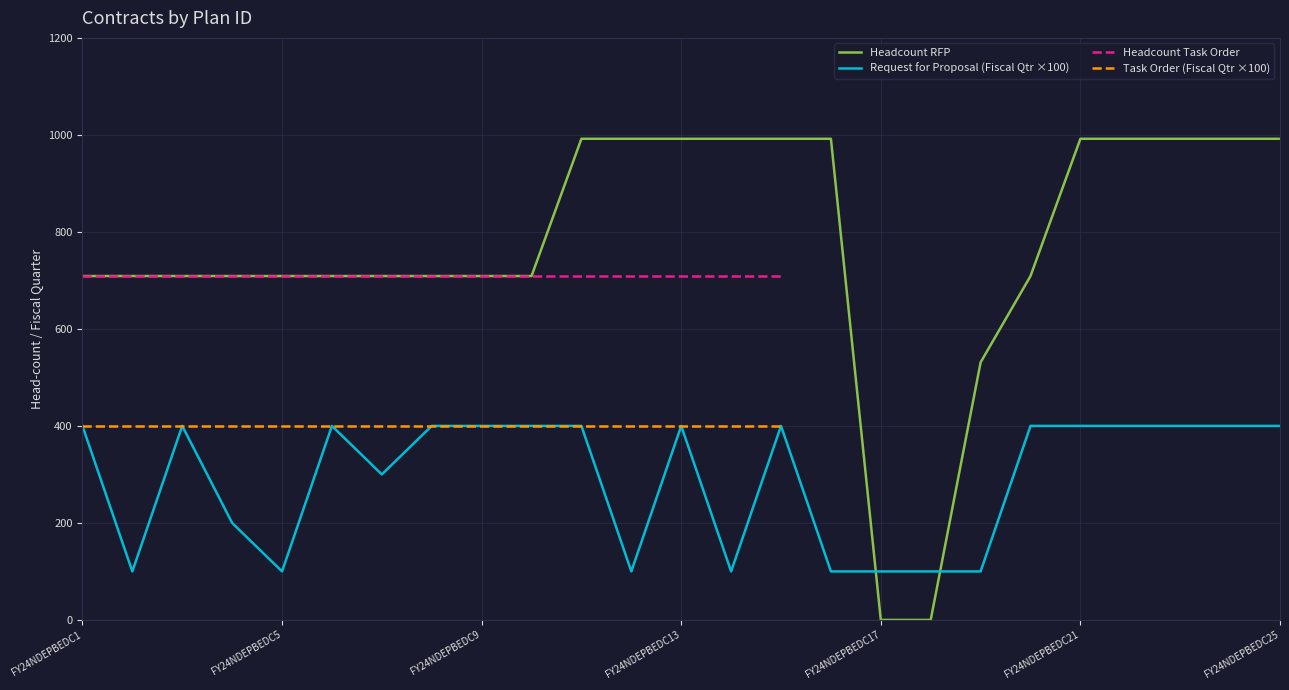

At which category does the chart reach its minimum across all series?

16